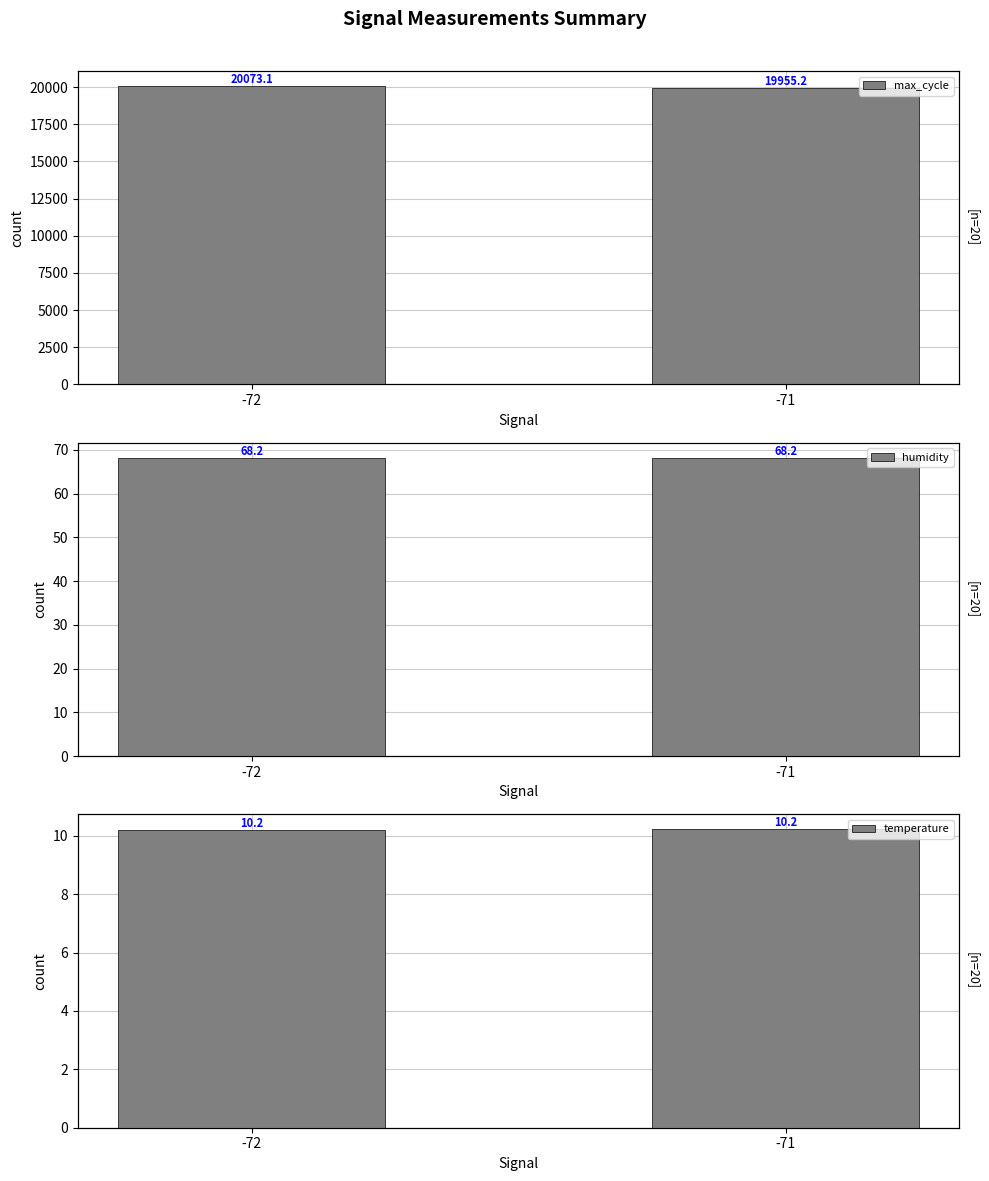

Is it true that temperature equals 13.8 at -71?

False